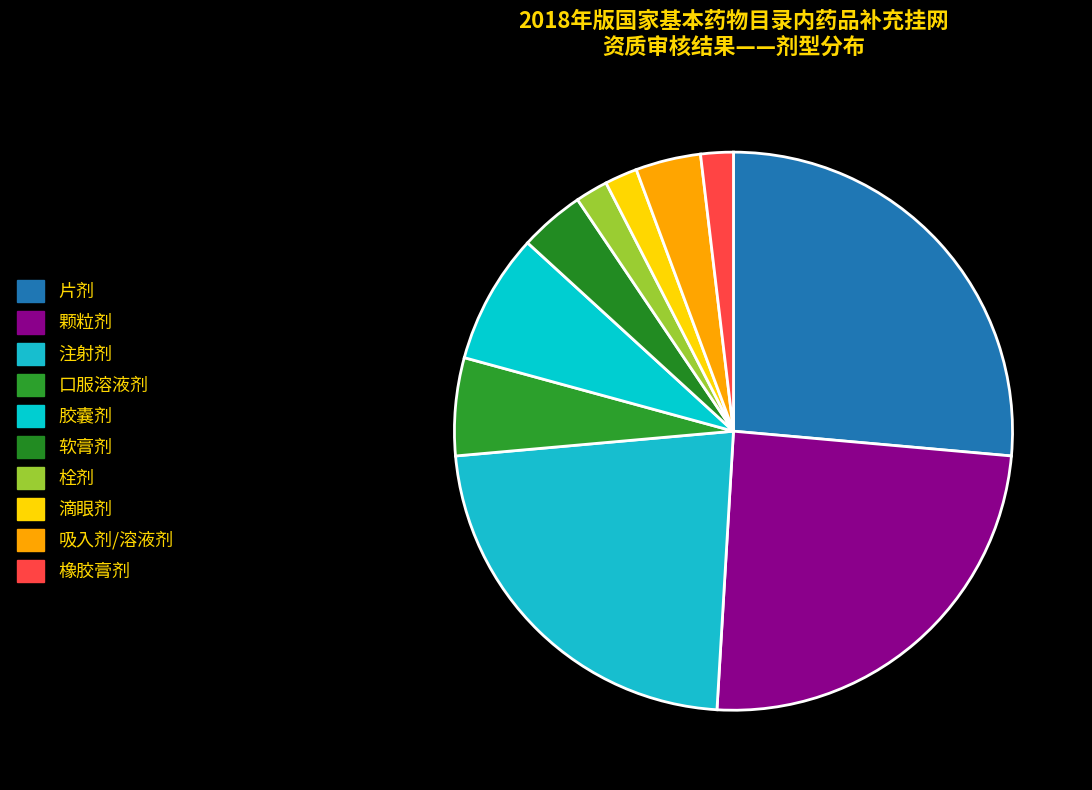

Which slice is the largest?

片剂